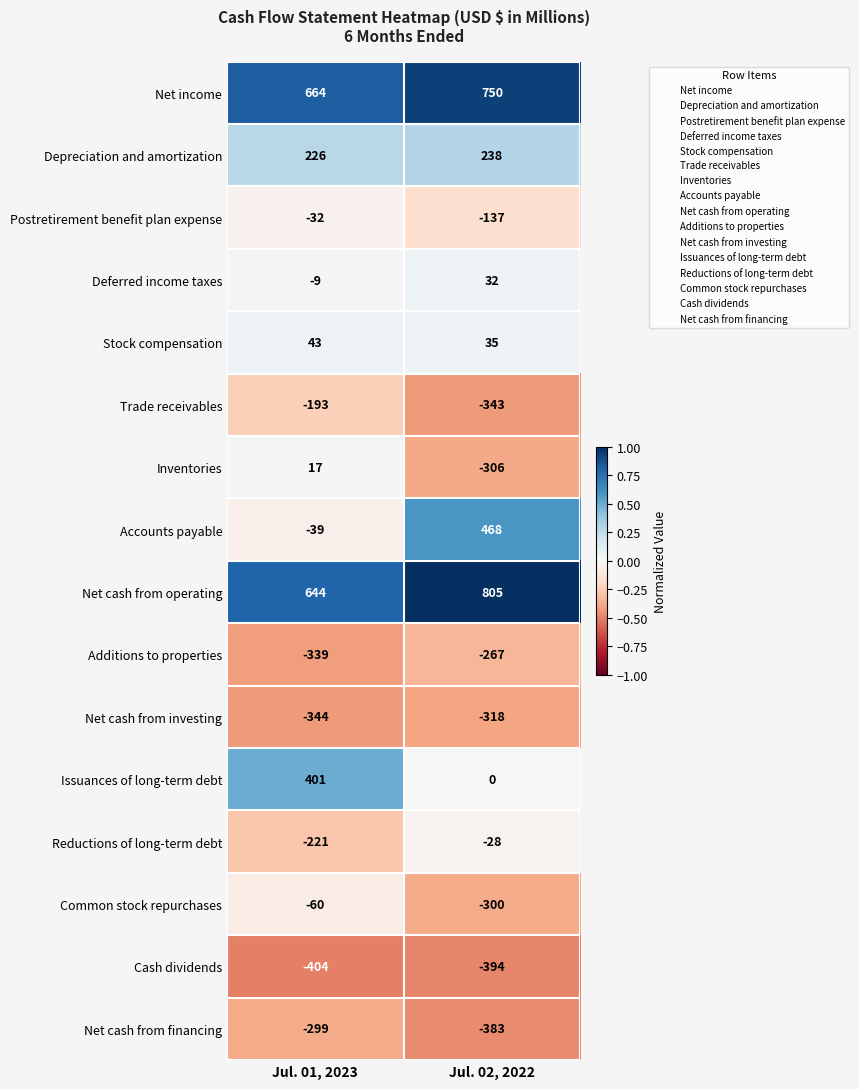

Which category has the lowest value in the Accounts payable series?

Jul. 01, 2023